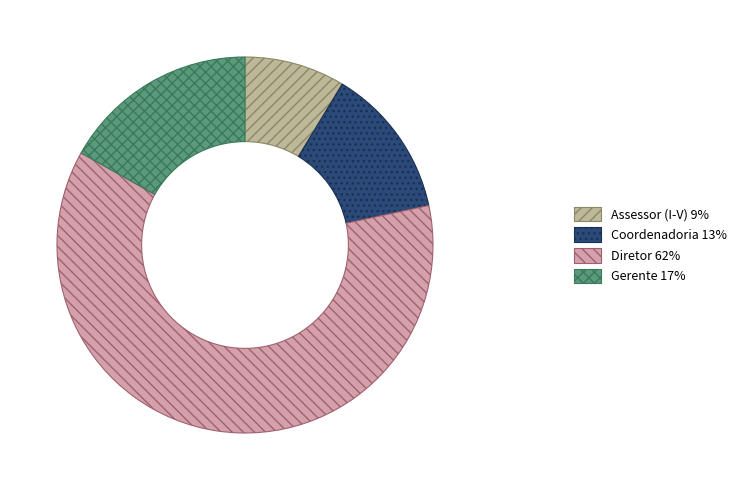

Count the number of slices in the pie.

4